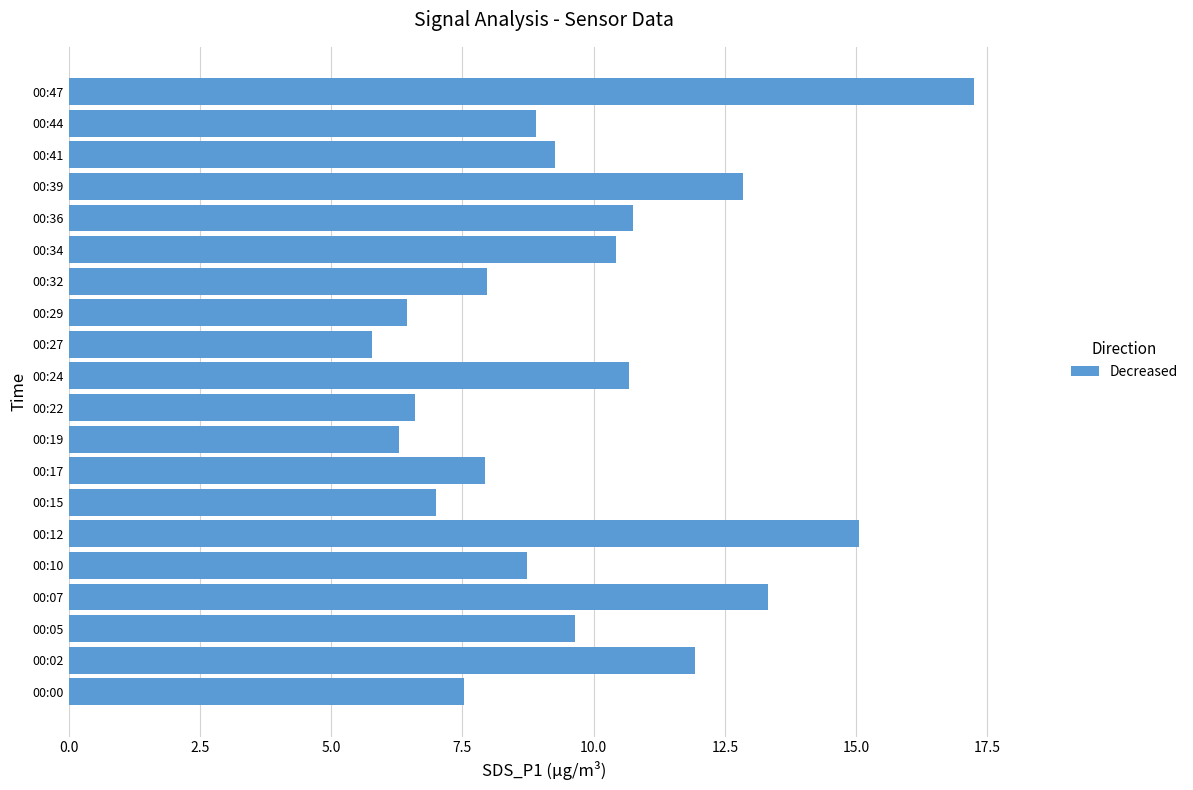

Does the chart contain stacked bars?

No